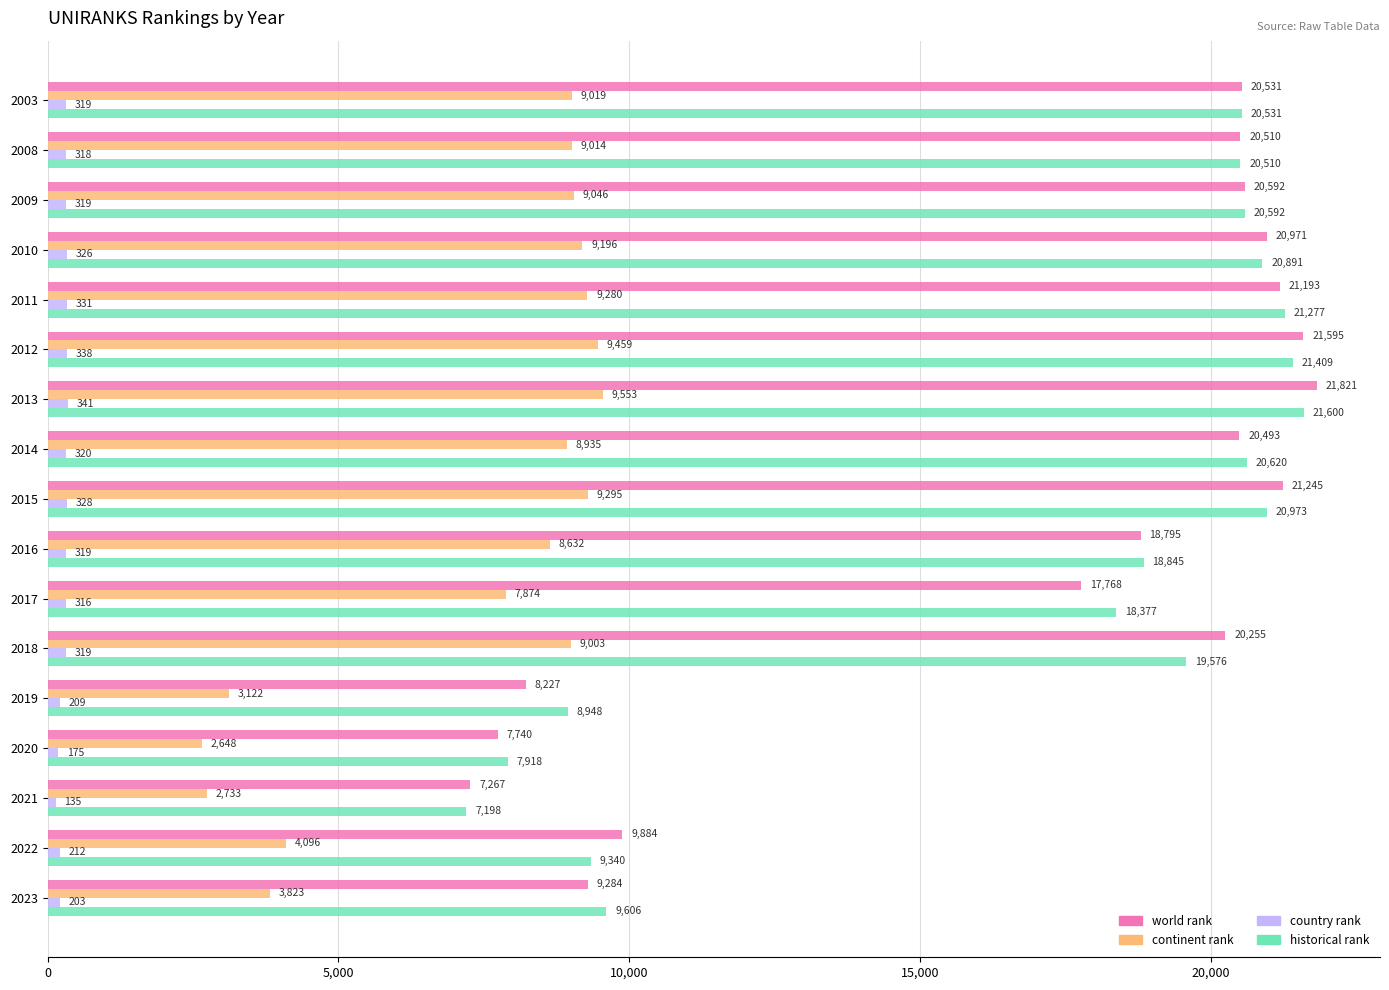

What is the sum of the continent rank values at 2022 and 2008?

13110